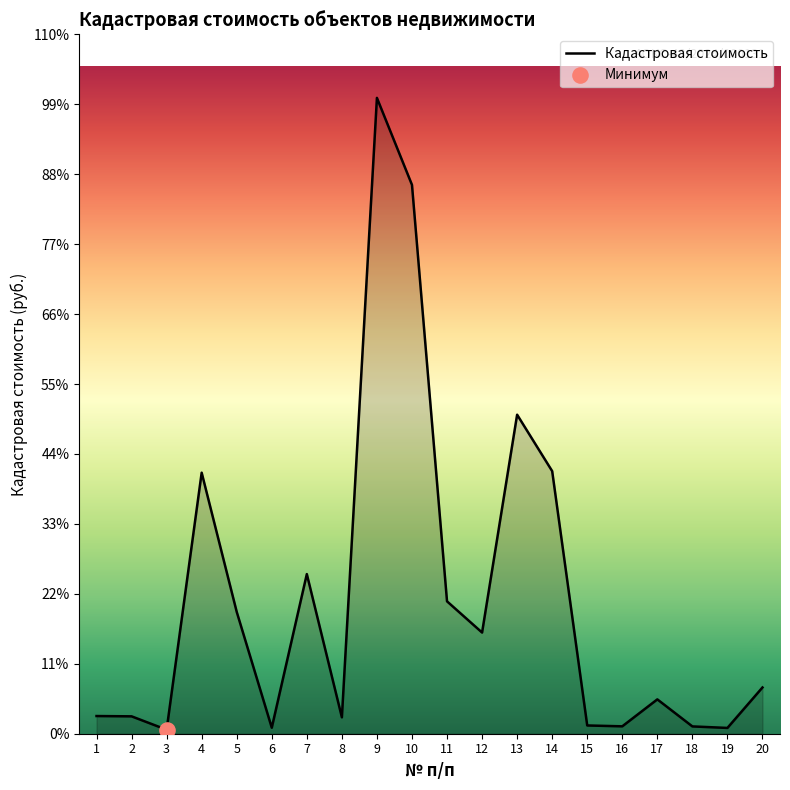

What is the ratio of the value at 4 to the value at 3?

65.5